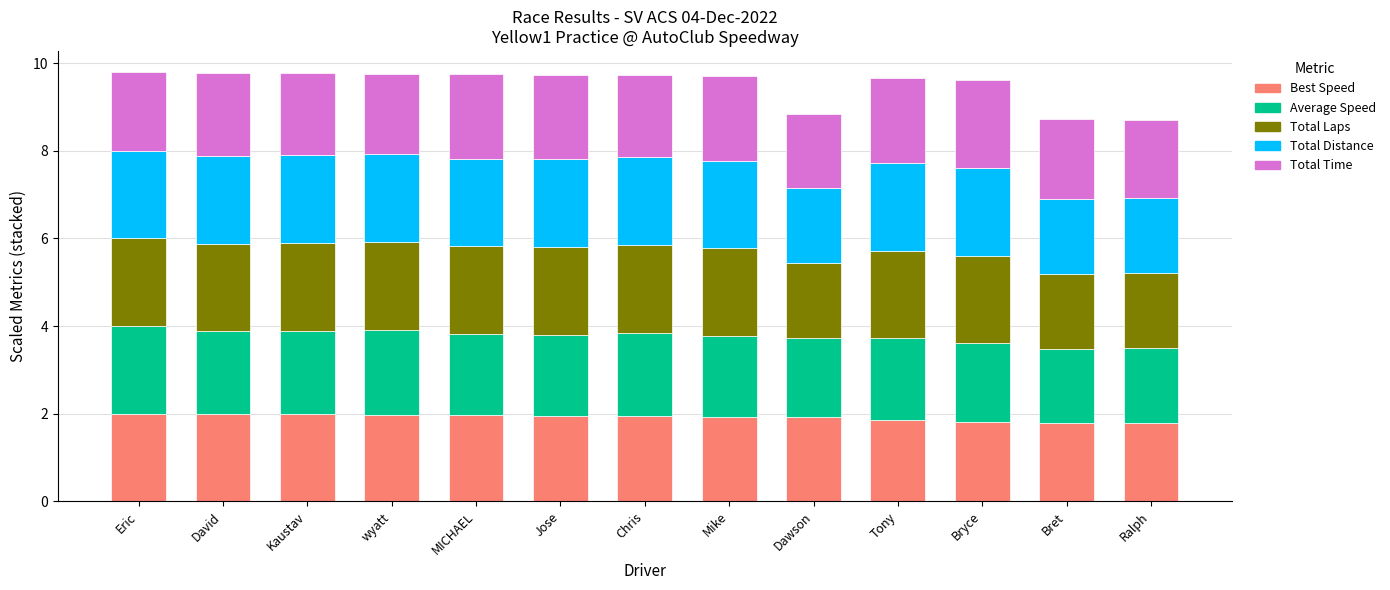

What is the highest value of the Best Speed series?

2.0